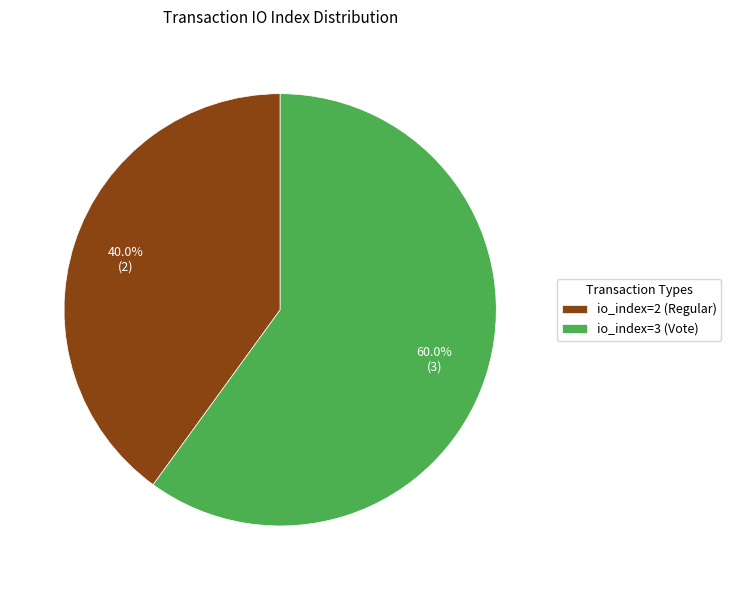

How many segments does this pie chart have?

2